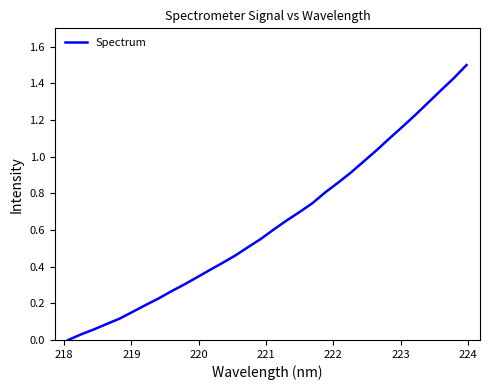

What is the maximum value shown in the chart?

1.5